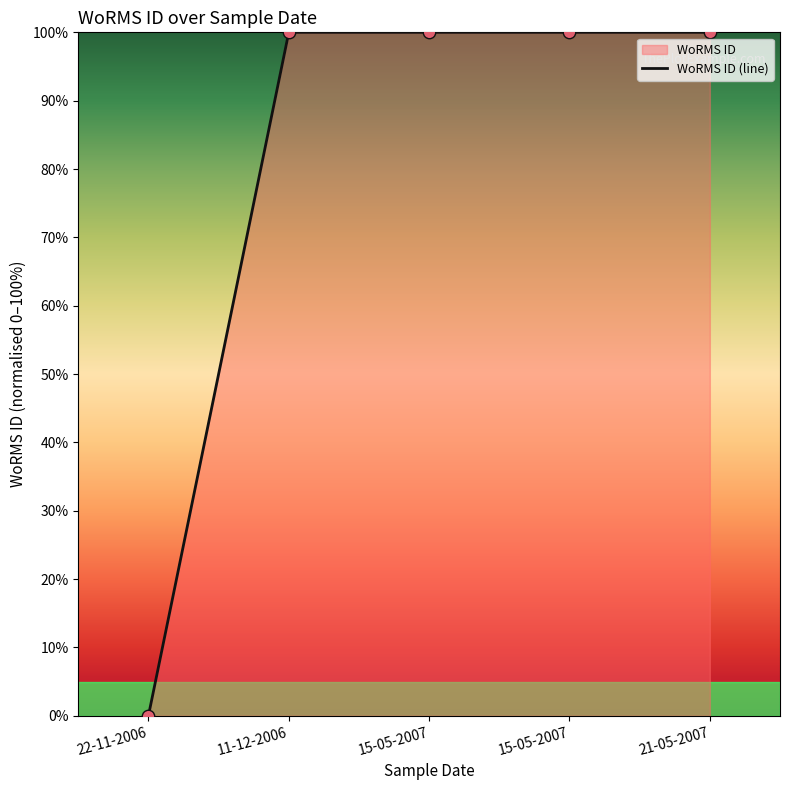

Which has a higher value, 15-05-2007 or 15-05-2007?

15-05-2007